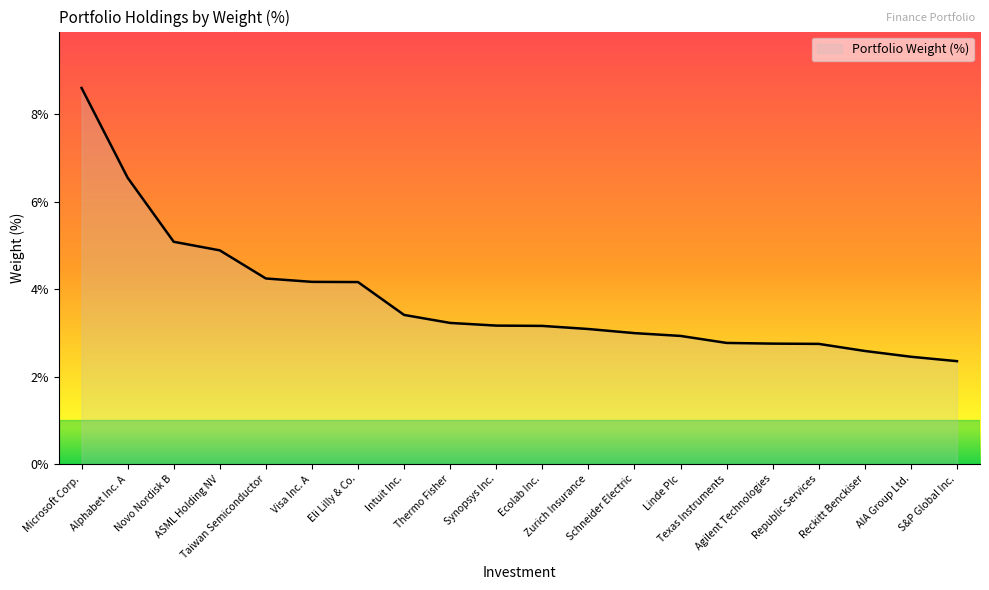

What is the difference between the maximum and minimum values?

6.2